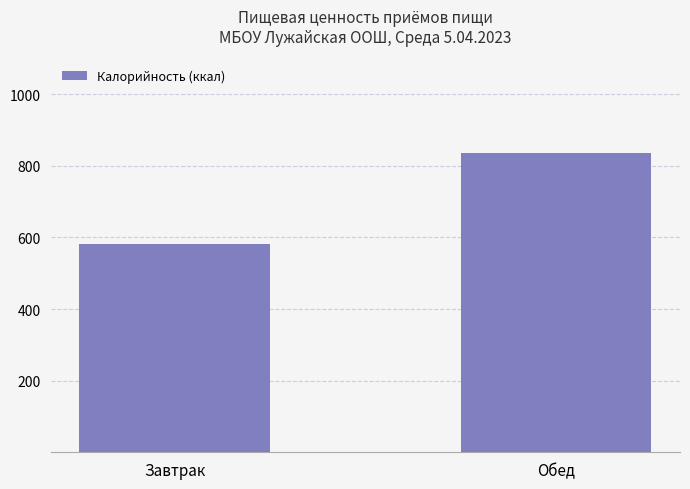

Reading left to right, list all the values displayed in this chart.

580.1	835.7